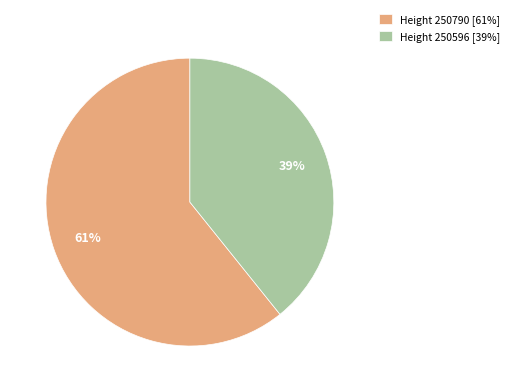

To the nearest percent, what is the difference between the Height 250790 [61%] and Height 250596 [39%] slice percentages?

22%